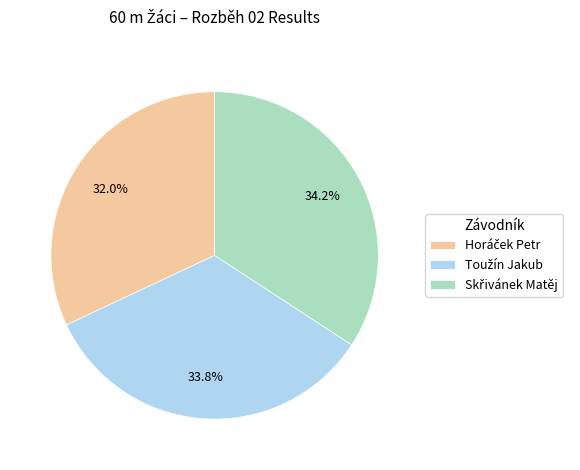

How many segments does this pie chart have?

3